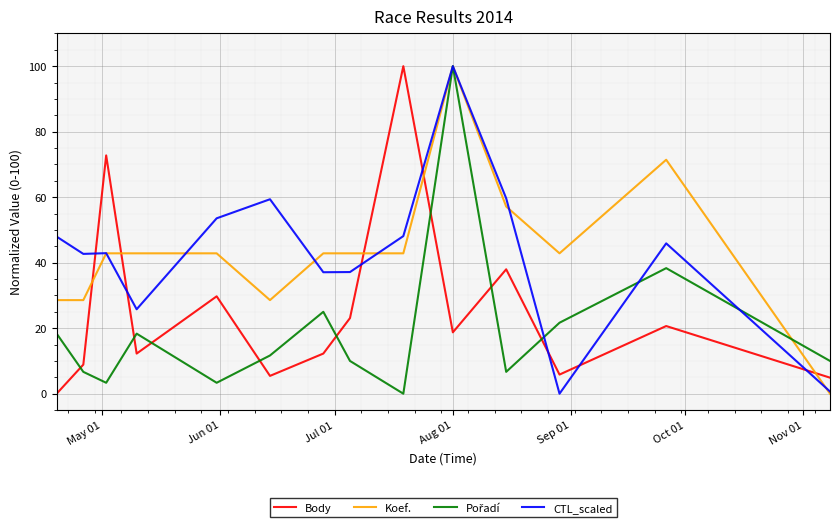

How many times do Body and CTL_scaled cross each other?

7